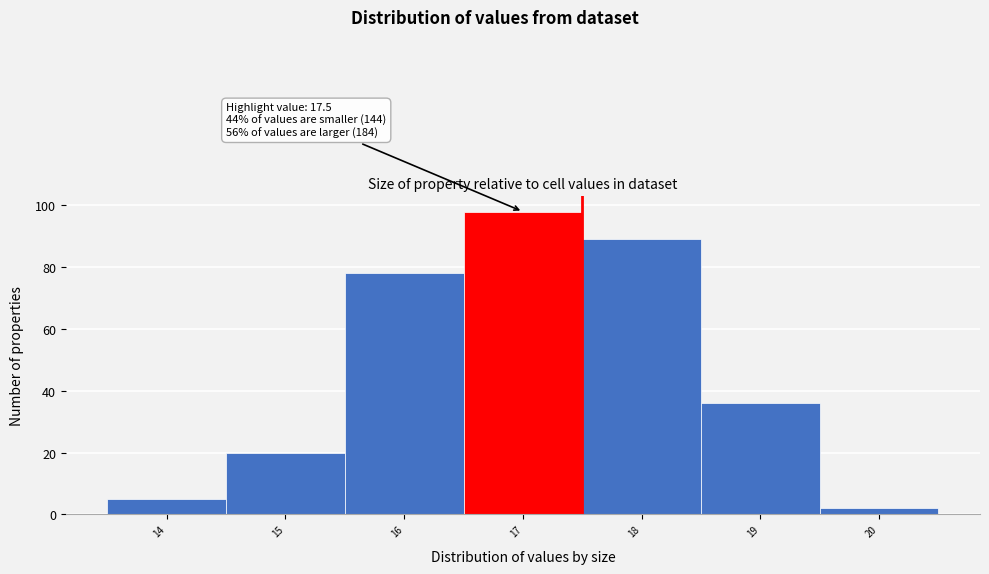

Reading left to right, list all the values displayed in this chart.

14=5	15=20	16=78	17=98	18=89	19=36	20=2